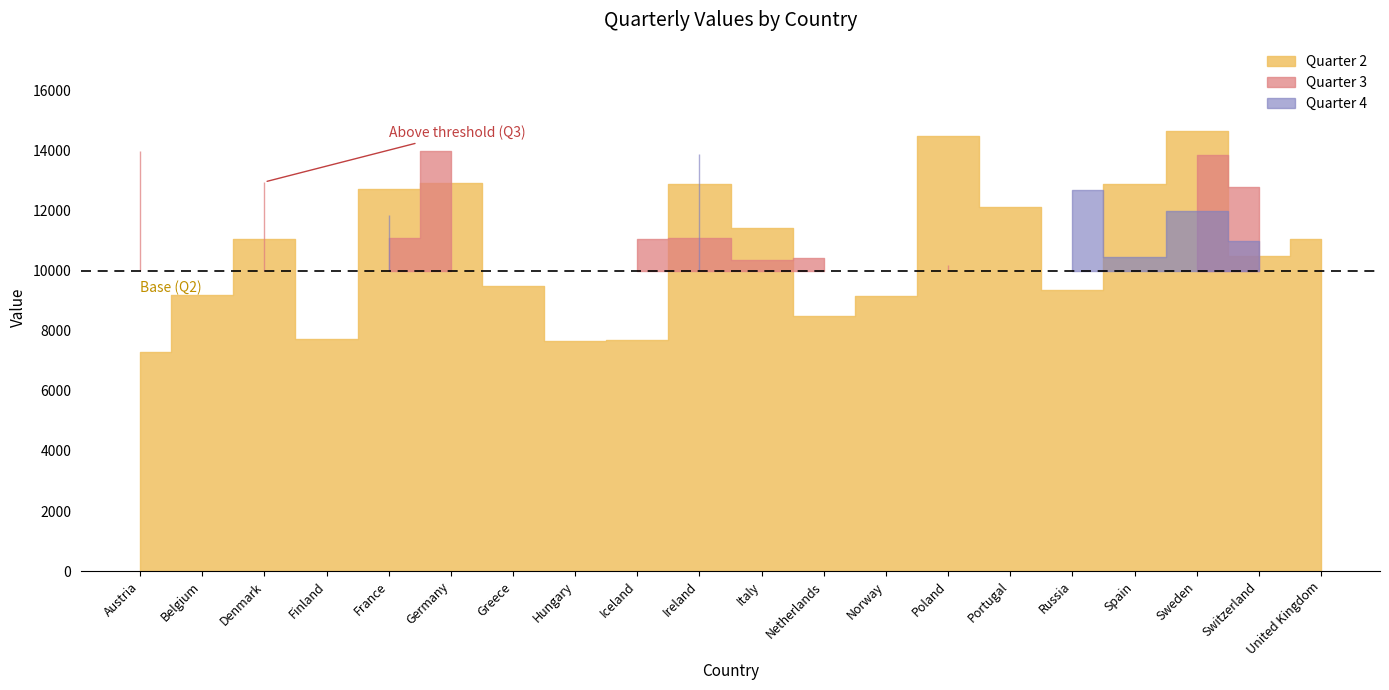

Rank the categories by Quarter 3 value from lowest to highest.

Norway, Russia, Belgium, Finland, Spain, Portugal, Greece, Hungary, United Kingdom, Poland, Italy, Netherlands, Iceland, Ireland, France, Switzerland, Denmark, Sweden, Austria, Germany